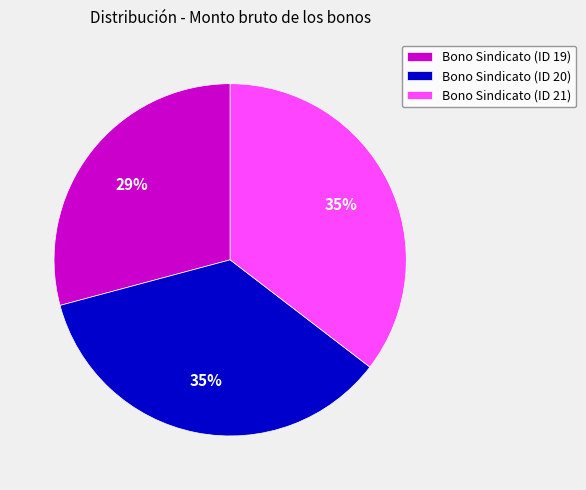

How many slices are in this pie chart?

3